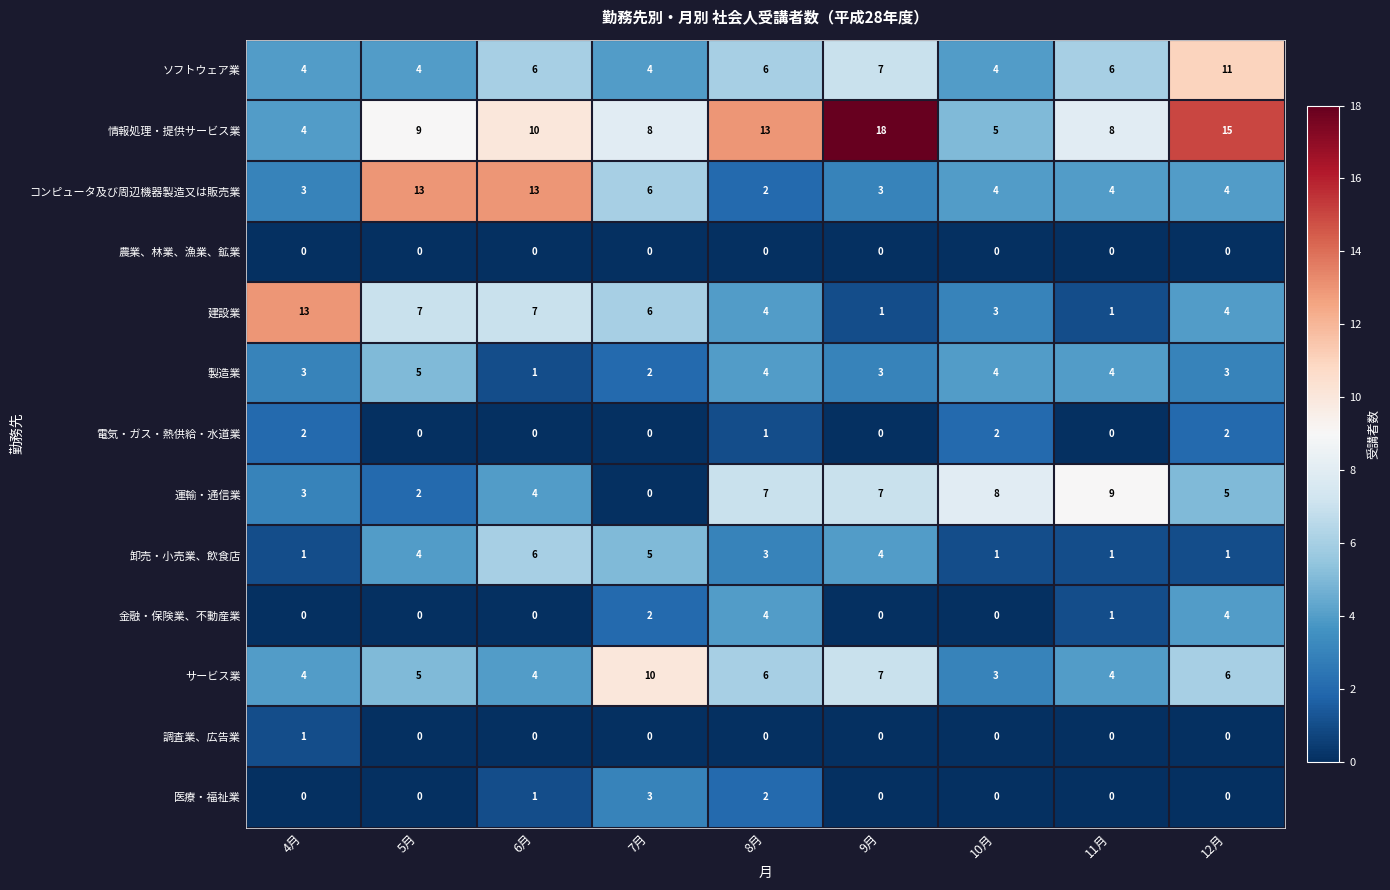

At which category is the sum across all series the highest?

12月